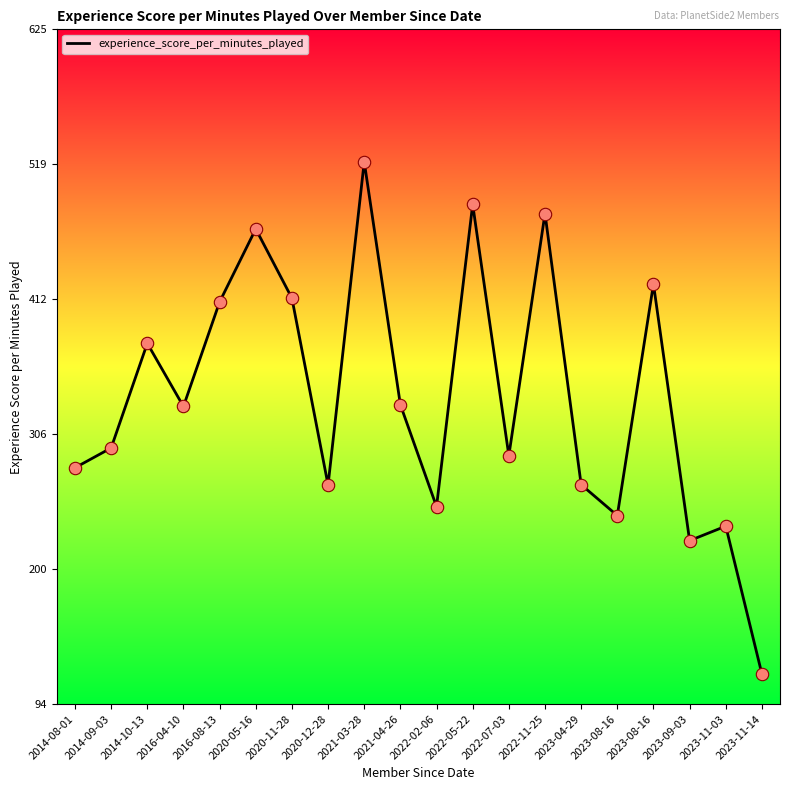

What is the ratio of the value at 2016-04-10 to the value at 2014-10-13?

0.9